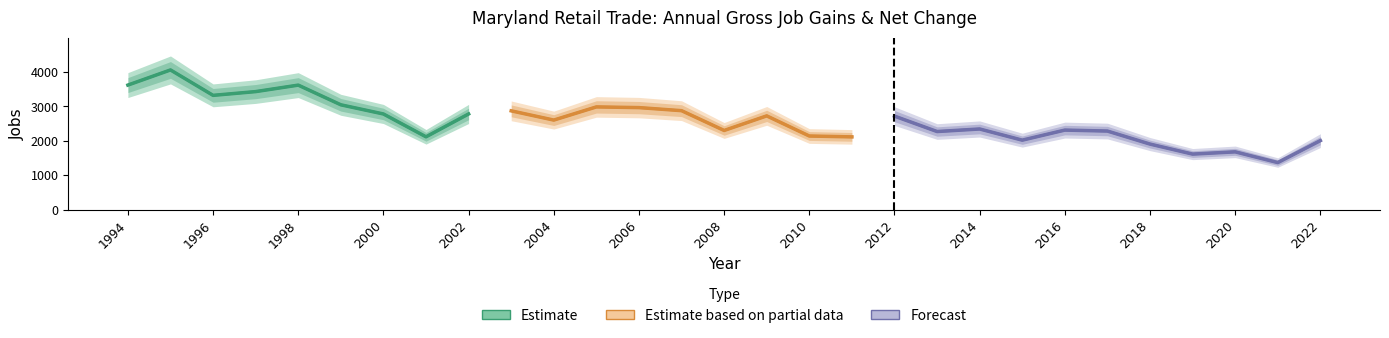

What is the difference between the maximum and minimum values in the Gross job gains series?

2686